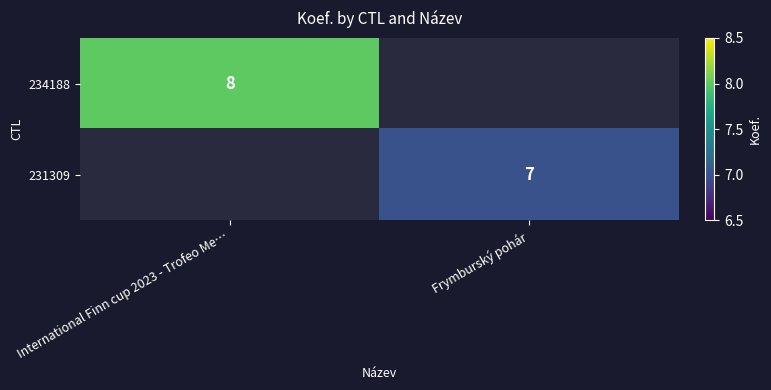

True or false: 234188 has a value of 14.1 at International Finn cup 2023 - Trofeo Me….

False